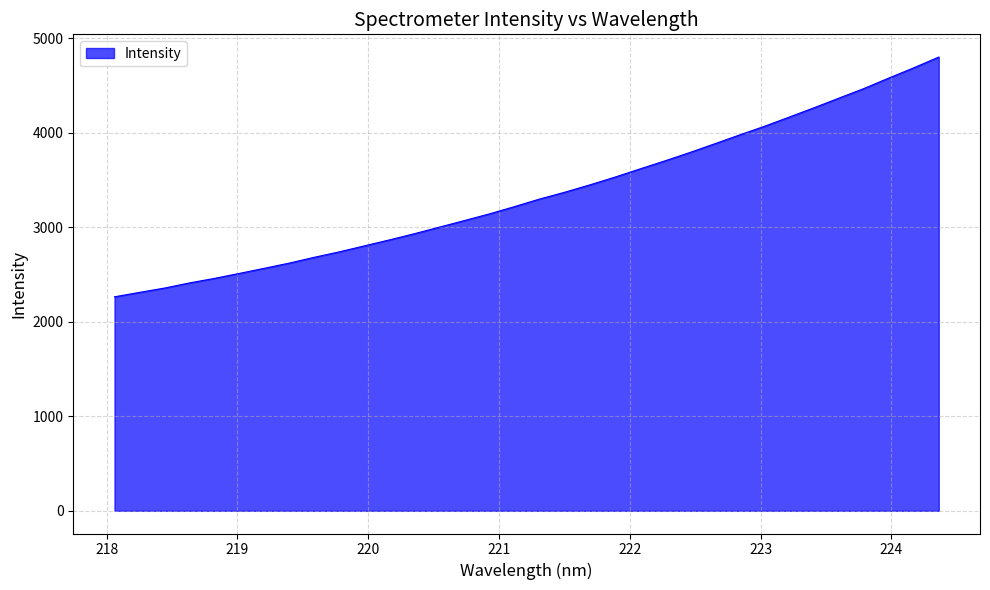

Does the chart display data point markers on the line(s)?

No